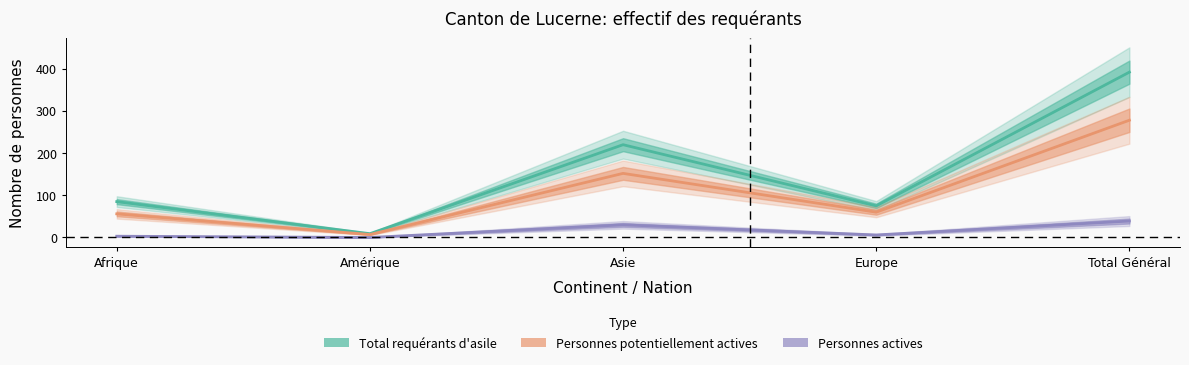

True or false: Total requérants d'asile and Personnes potentiellement actives intersect in this chart.

False